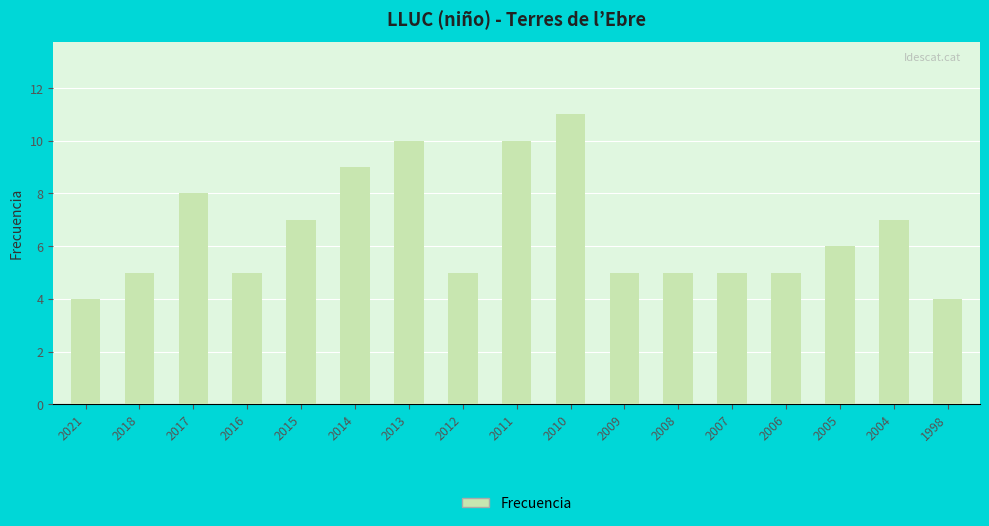

Reading left to right, extract all data points from this chart.

4	5	8	5	7	9	10	5	10	11	5	5	5	5	6	7	4